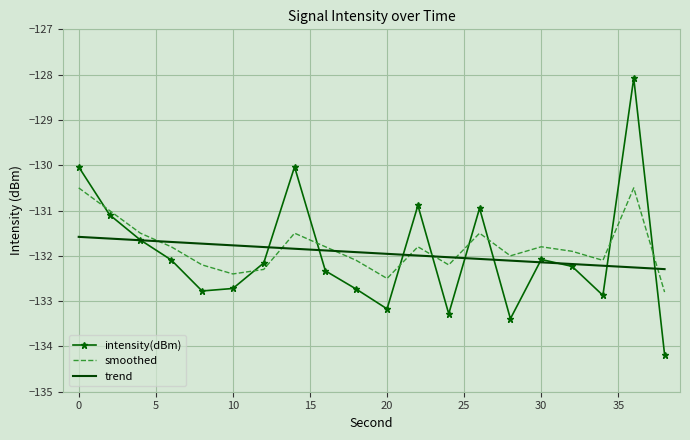

Which series has the widest spread of values?

intensity(dBm)